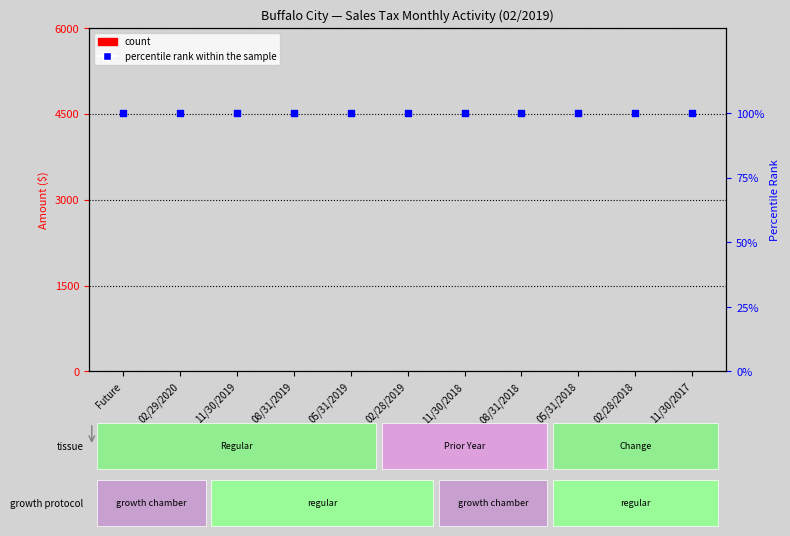

Which series reaches the maximum Y coordinate?

percentile rank within the sample